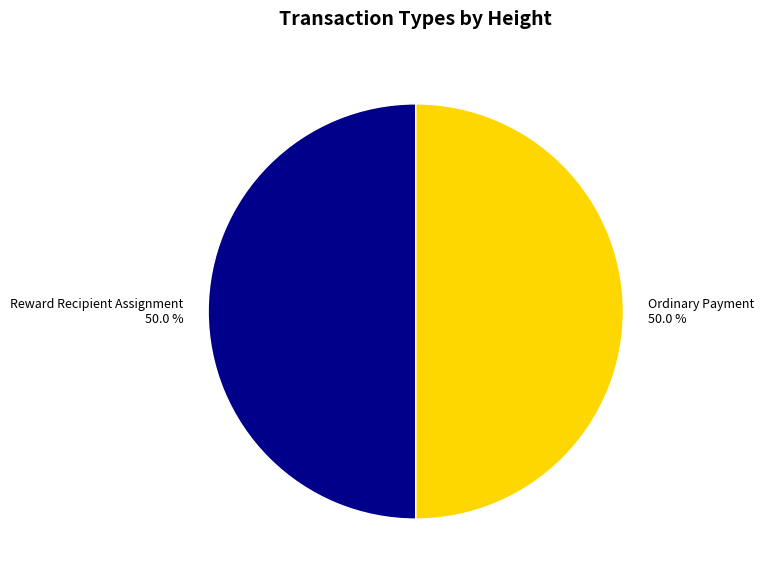

How much of the chart is everything except Reward Recipient Assignment?

50.0%